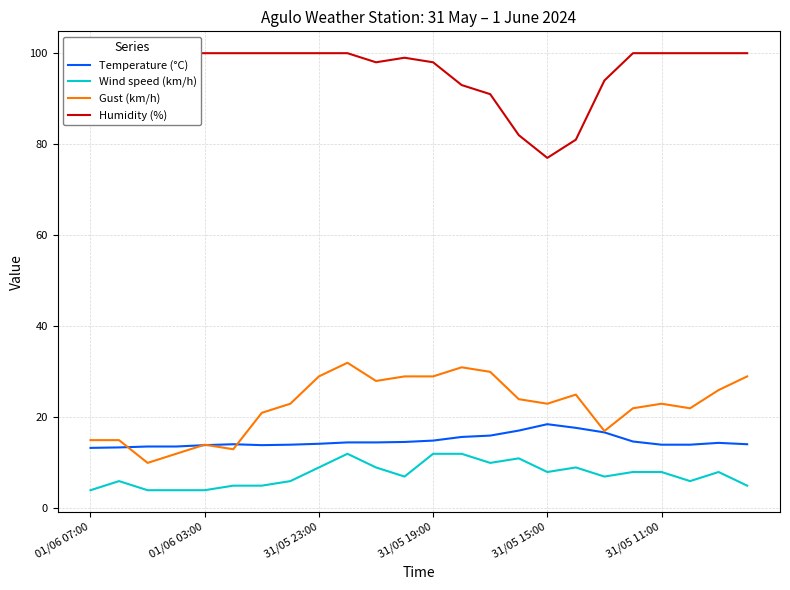

What is the highest value of the Gust (km/h) series?

32.0